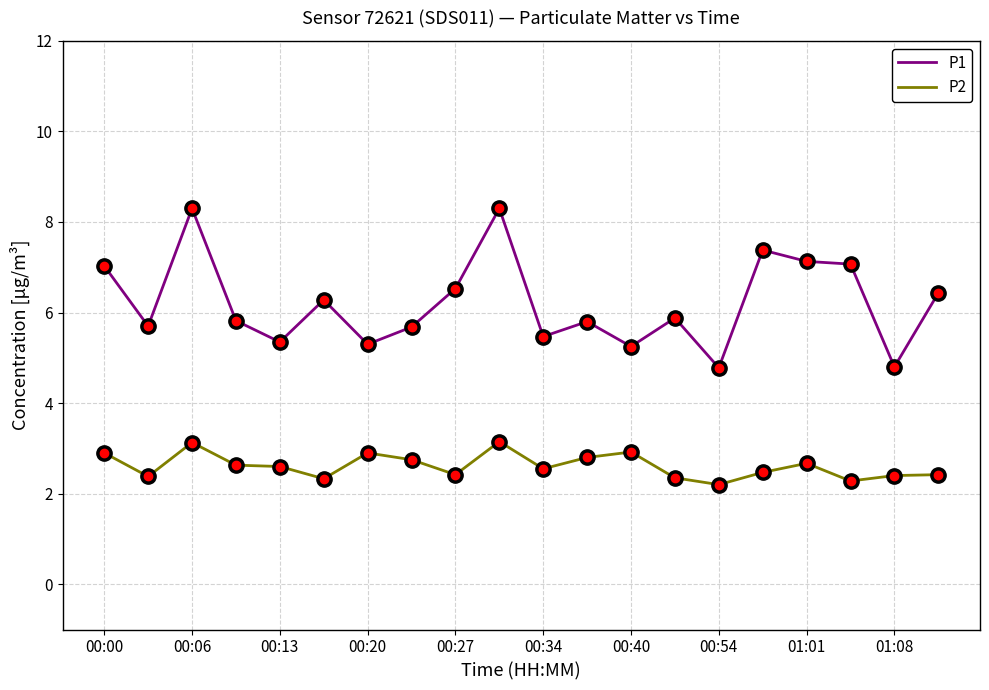

True or false: P2 and P1 cross at least once.

False